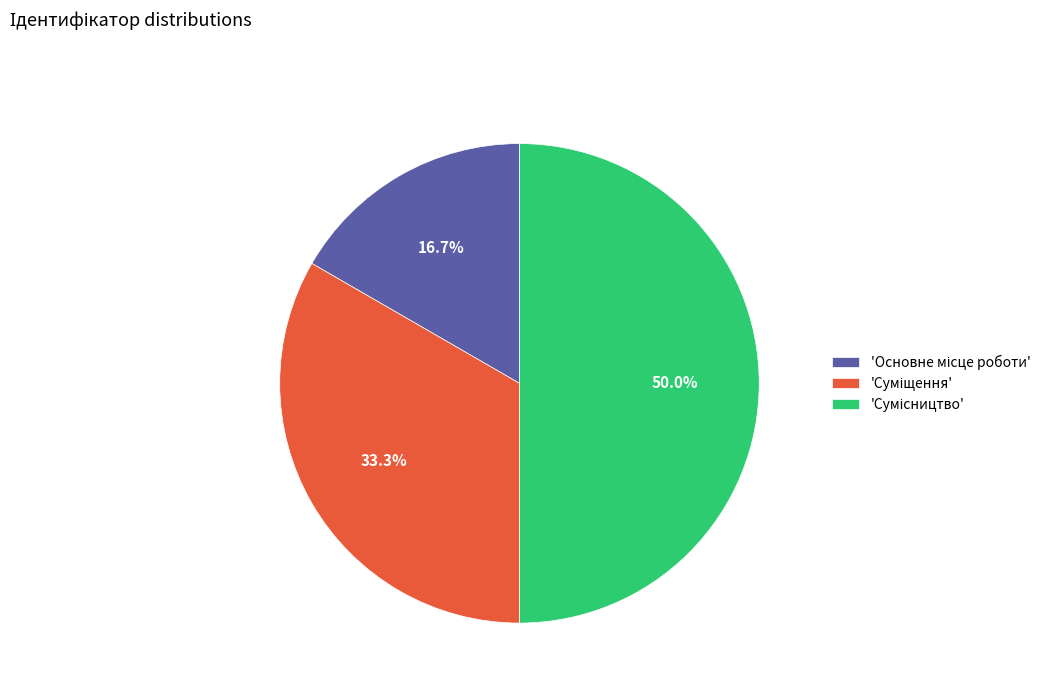

How many segments does this pie chart have?

3